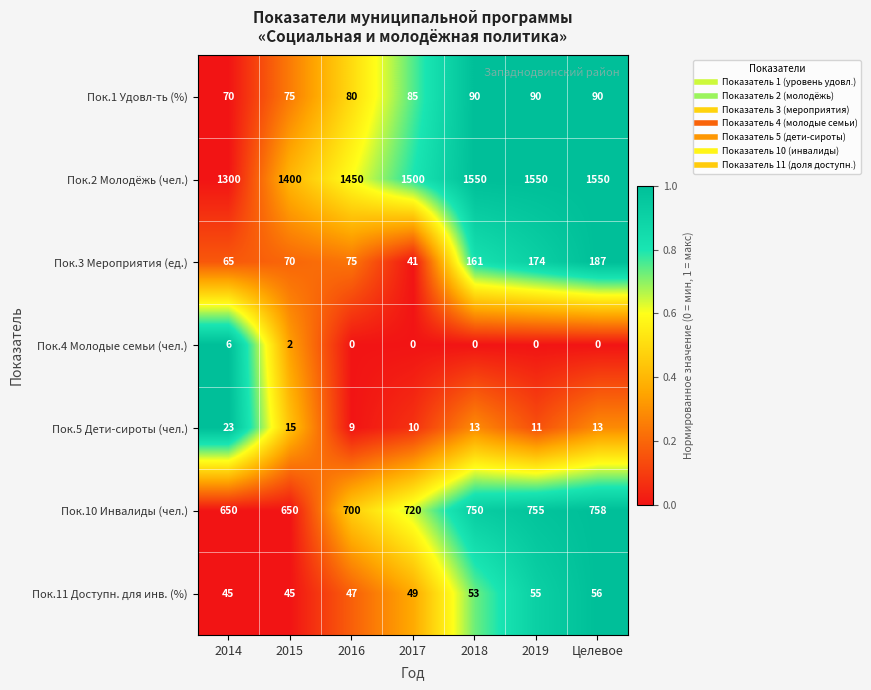

Which series has the widest spread of values?

Пок.2 Молодёжь (чел.)